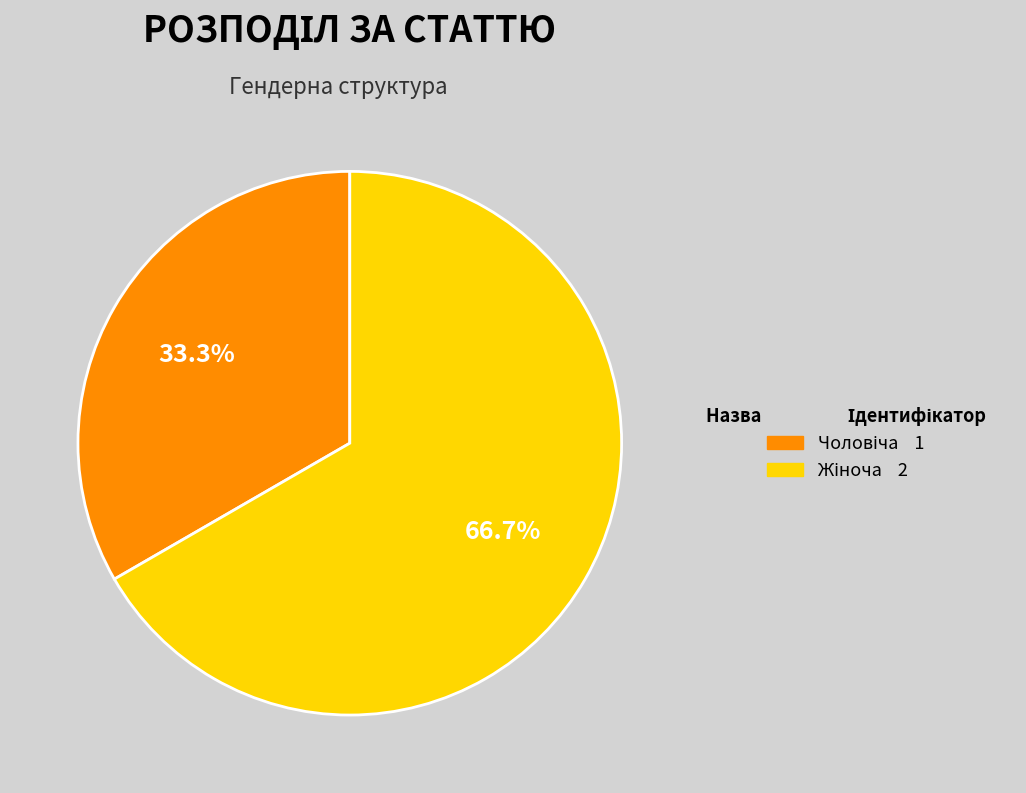

Is there any slice that represents more than half of the pie?

Yes